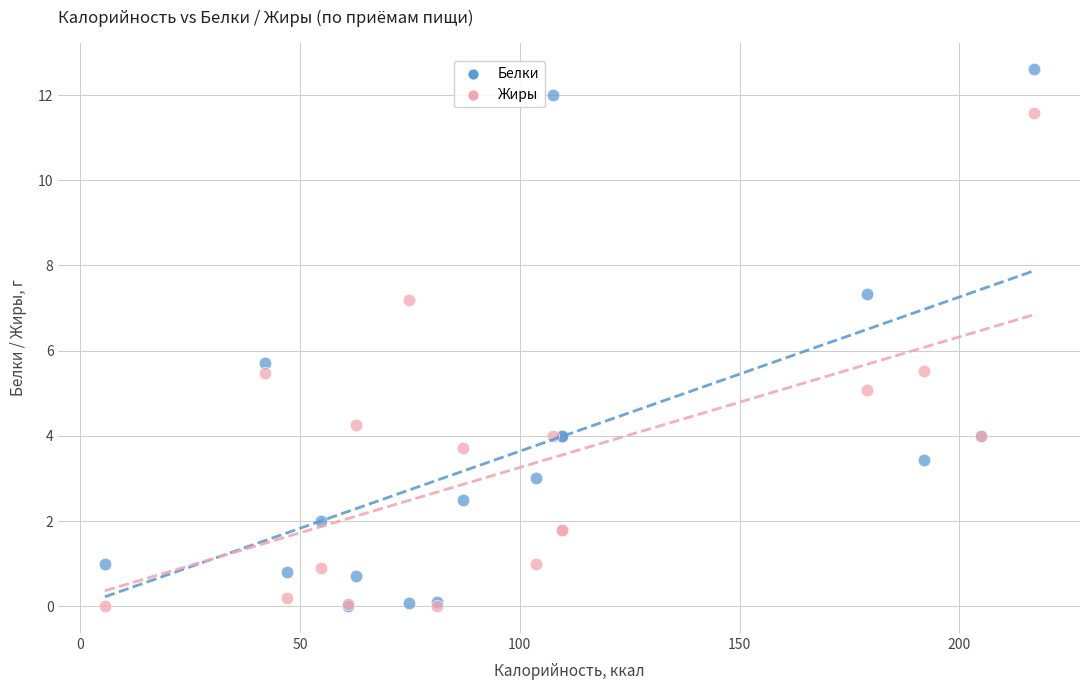

Across all series, what Y value is closest to 6?

5.7